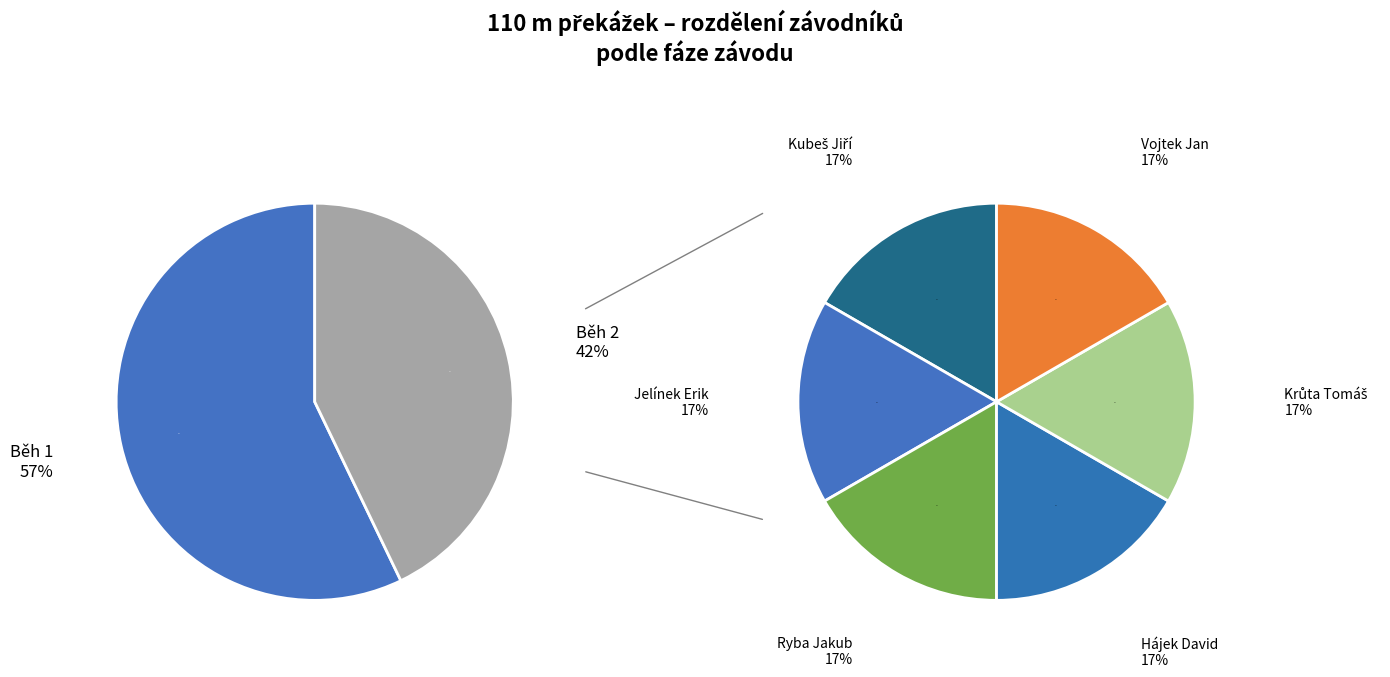

The Běh 1 slice represents 57% of the pie. True or false?

True